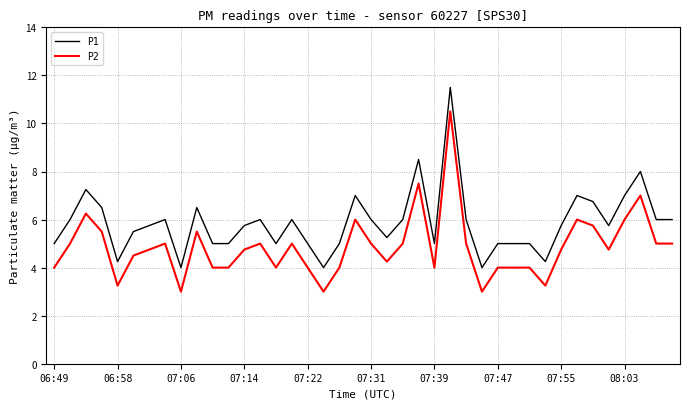

What is the smallest value displayed?

3.0